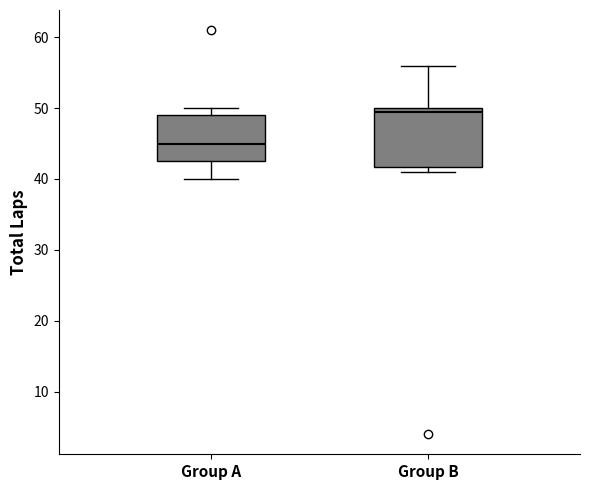

Reading left to right, read every box against the y-axis: the position of its median line, the range the box covers, and the ends of its whiskers. The values are not printed on the chart, so give them approximately, as read against the axis.

Group A: median 45, box 43 to 49, whiskers 40 to 50
Group B: median 50 (just below the box's upper edge), box 42 to 50, whiskers 41 to 56